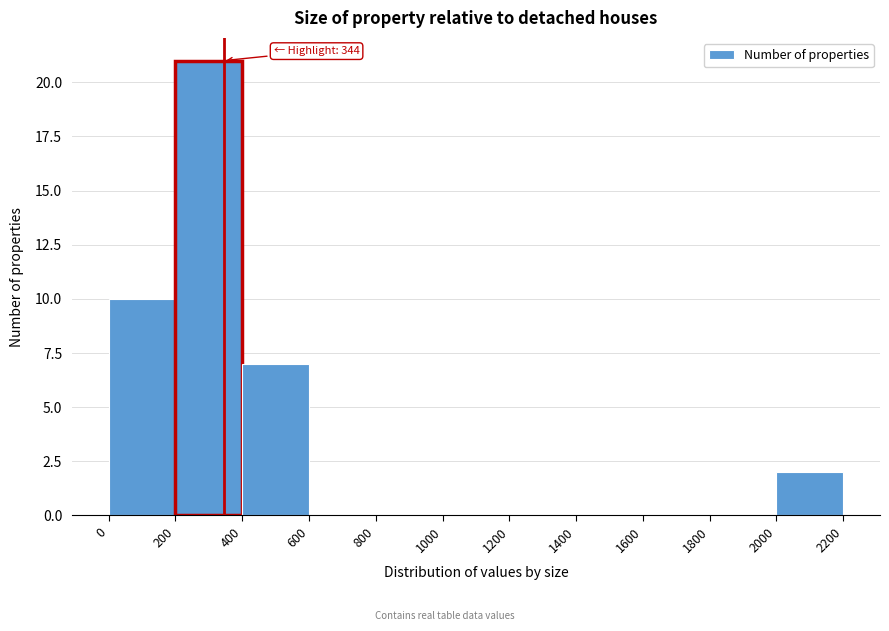

Over which range of the x-axis is the bar tallest?

200 to 400